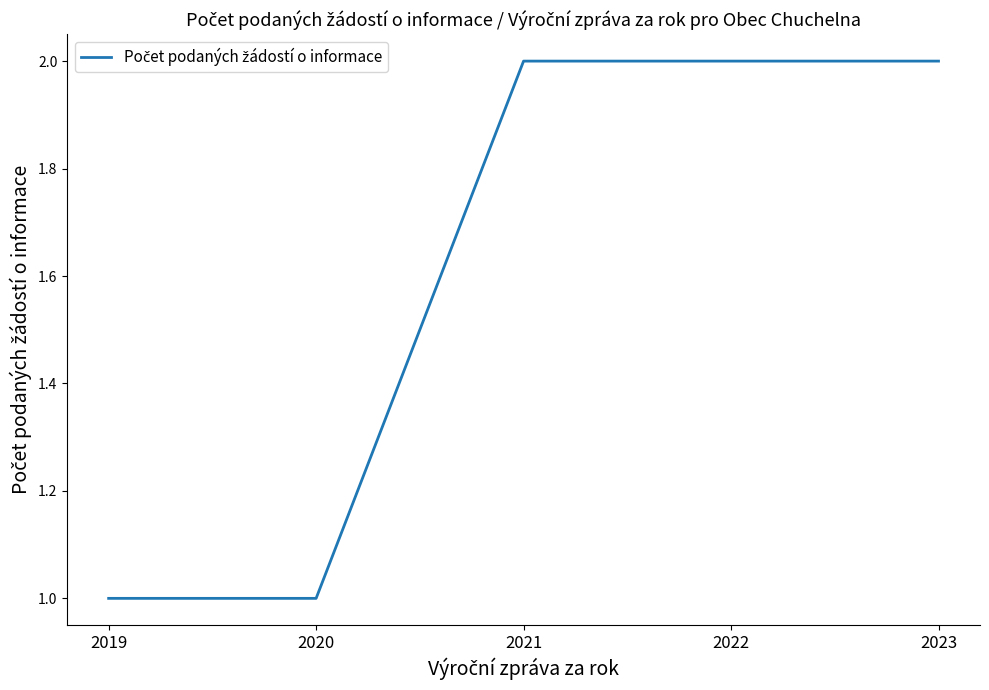

What is the ratio of the value at 2020 to the value at 2019?

1.0